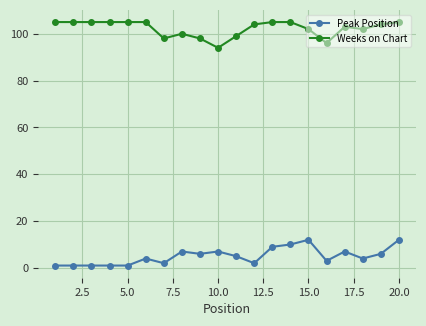

How many data points in Peak Position are less than 5?

10